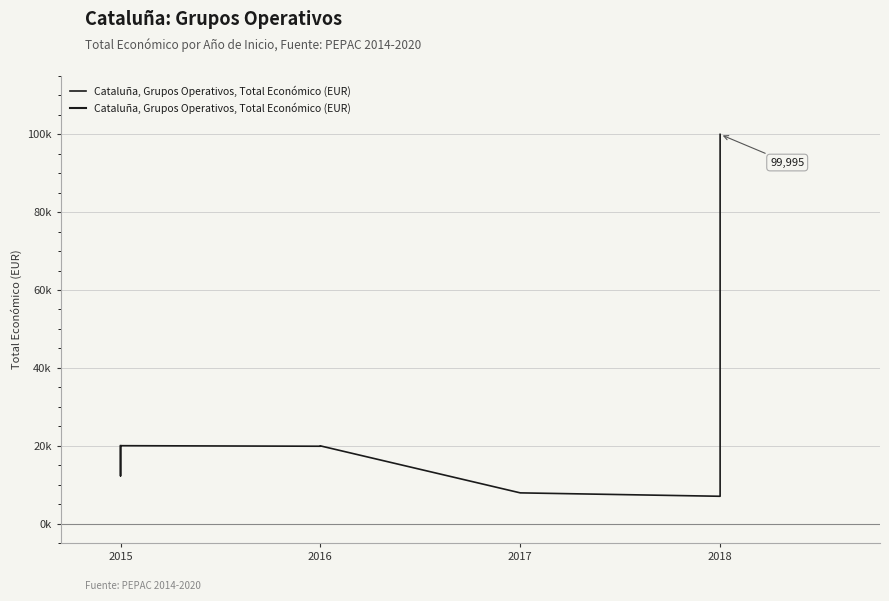

Reading left to right, extract all data points from this chart.

19999	12250	14980	20000	20000	19859	19950	7875	7000	10000	99995